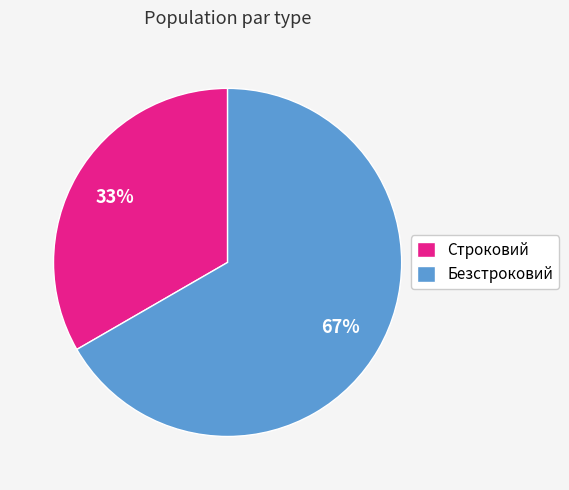

Which slice is the largest?

Безстроковий